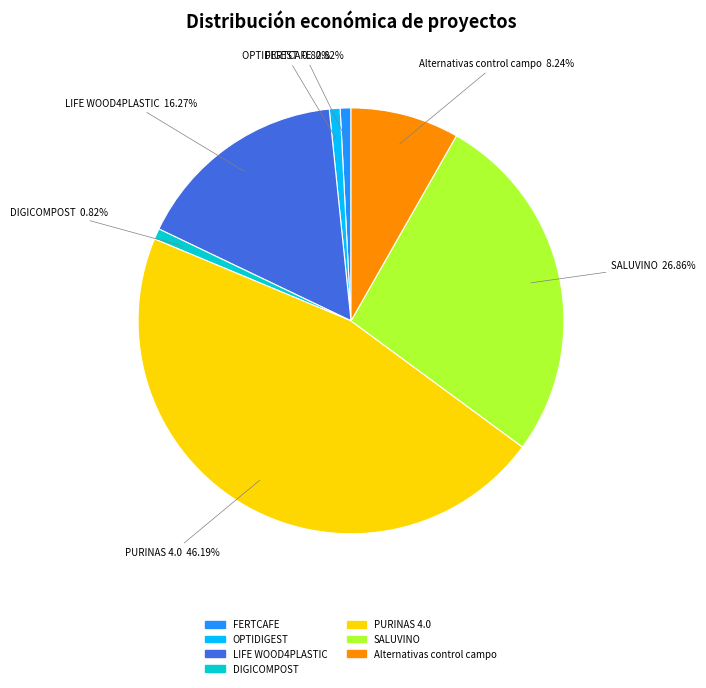

What is the largest slice in the pie chart?

PURINAS 4.0